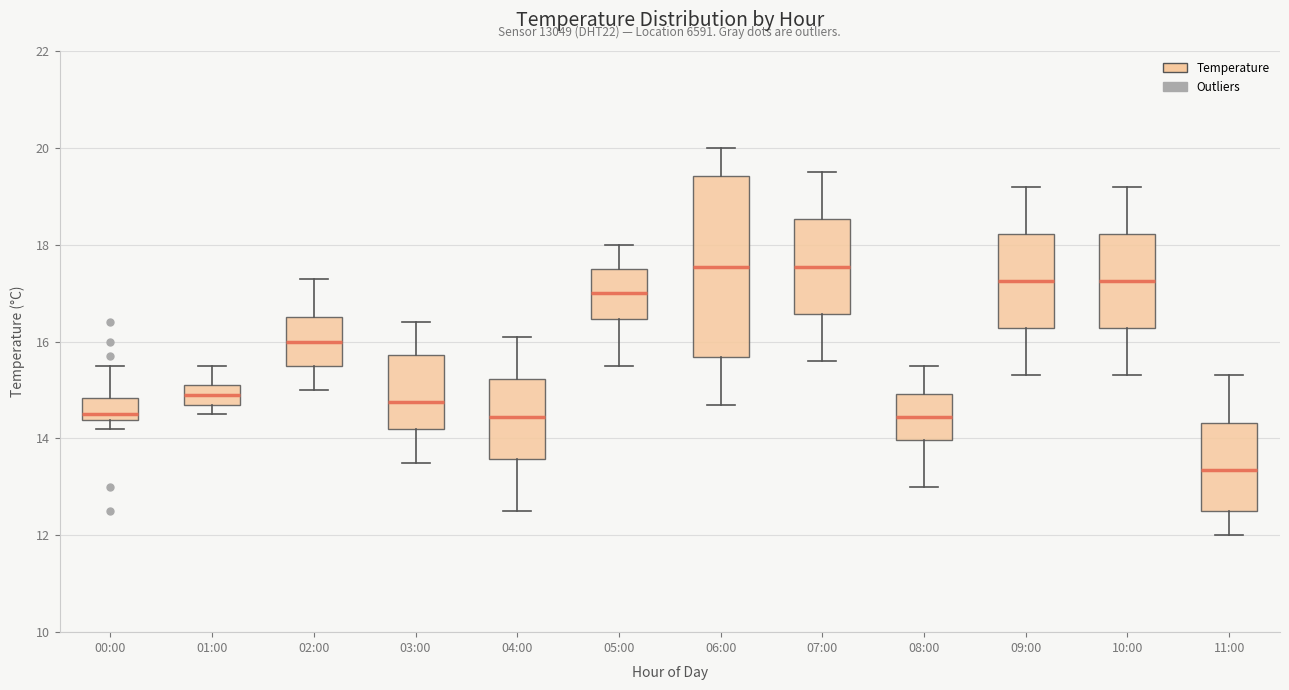

Which box is the tallest, from its lower edge to its upper edge?

06:00